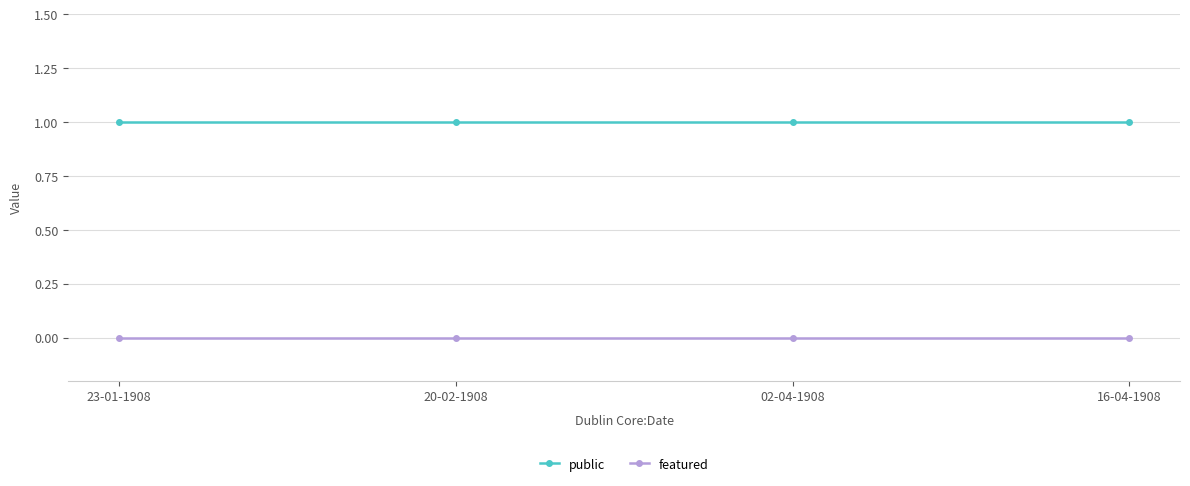

What is the total value across all series at 23-01-1908?

1